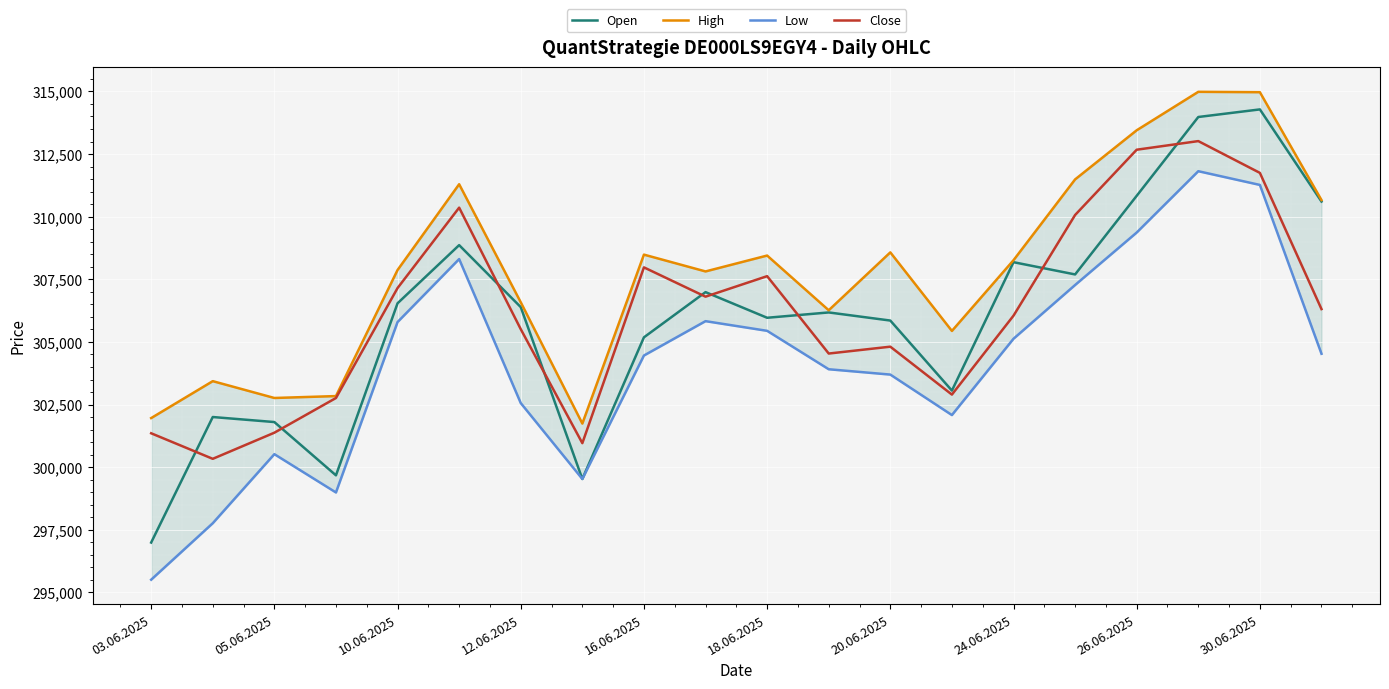

What is the difference between the second highest and minimum values in the Low series?

15759